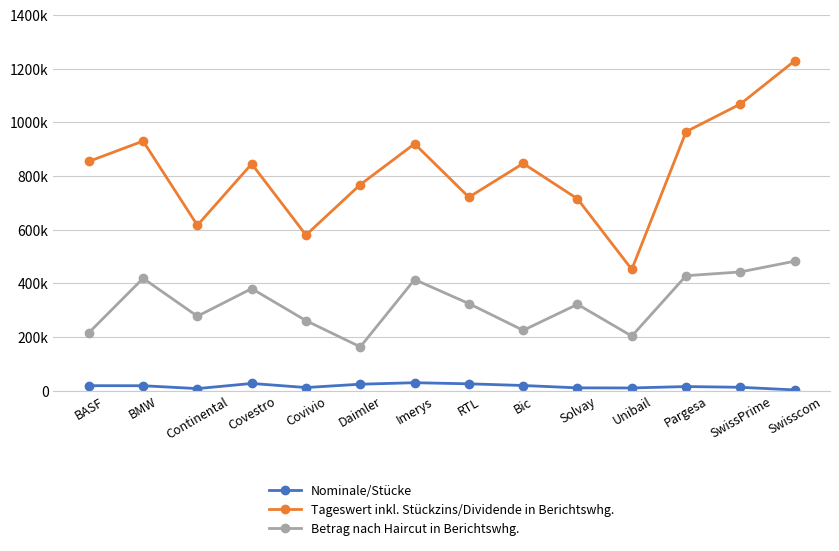

At which label is Tageswert inkl. Stückzins/Dividende in Berichtswhg. closest to 840722?

Covestro